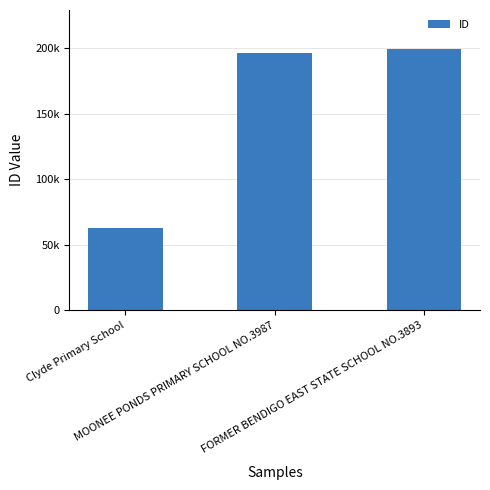

Rank the categories by value from lowest to highest.

Clyde Primary School, MOONEE PONDS PRIMARY SCHOOL NO.3987, FORMER BENDIGO EAST STATE SCHOOL NO.3893